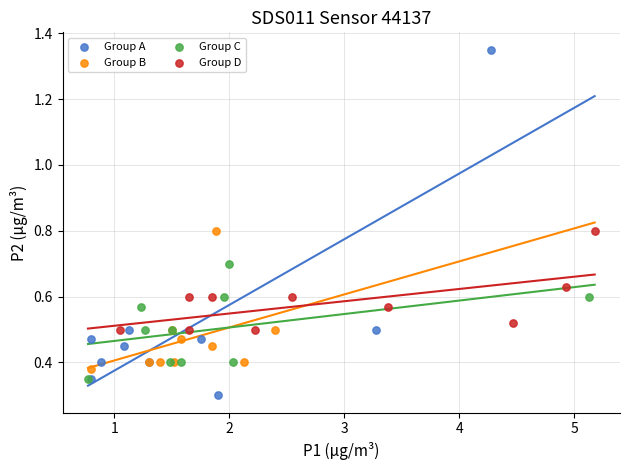

Which series reaches the minimum Y coordinate?

Group A